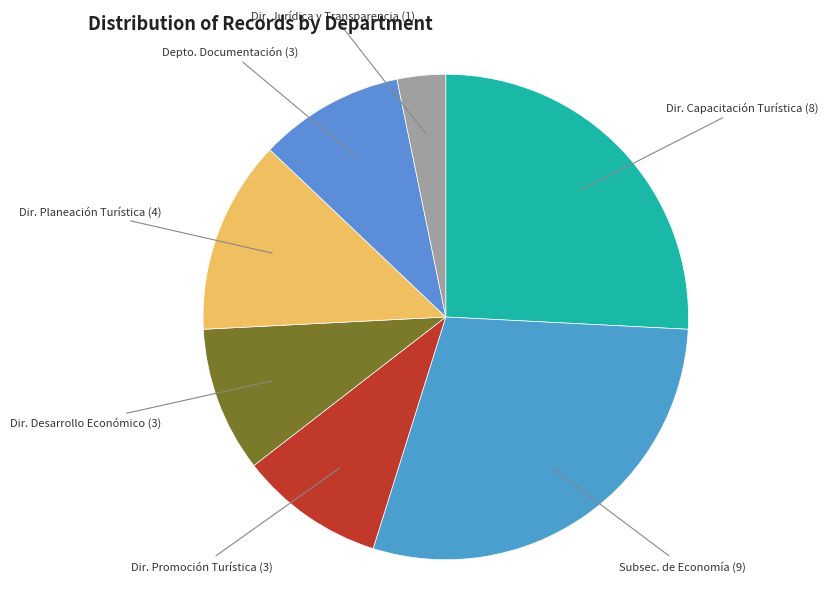

What is the smallest slice in the pie chart?

Dir. Jurídica y Transparencia (1)